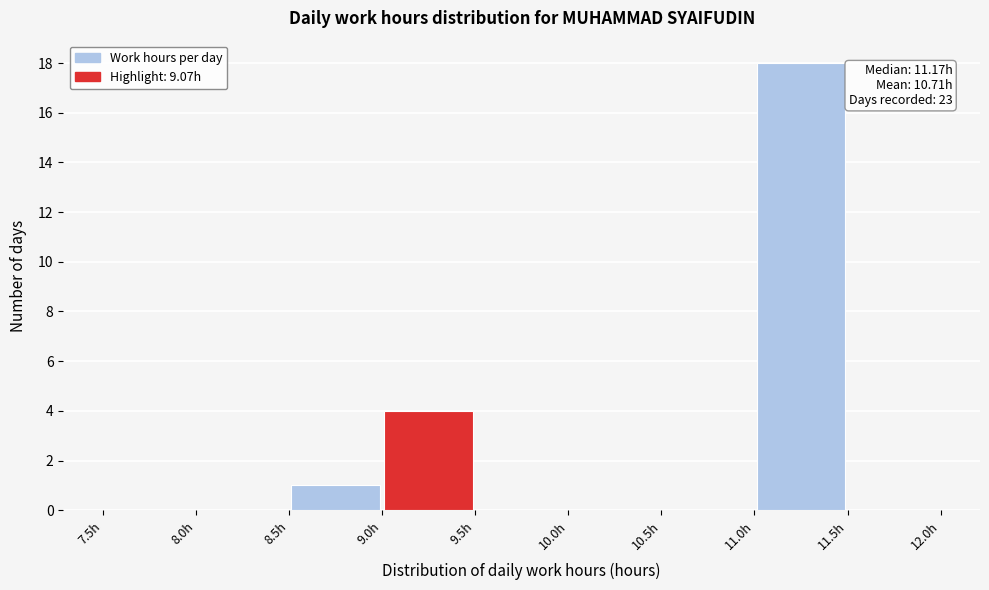

Over which range of the x-axis is the bar tallest?

11.0 to 11.5